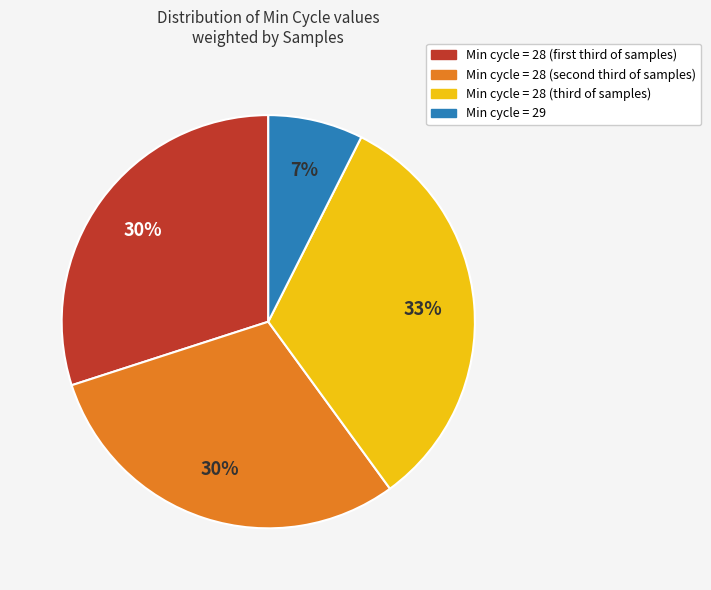

Does any single category account for the majority?

No